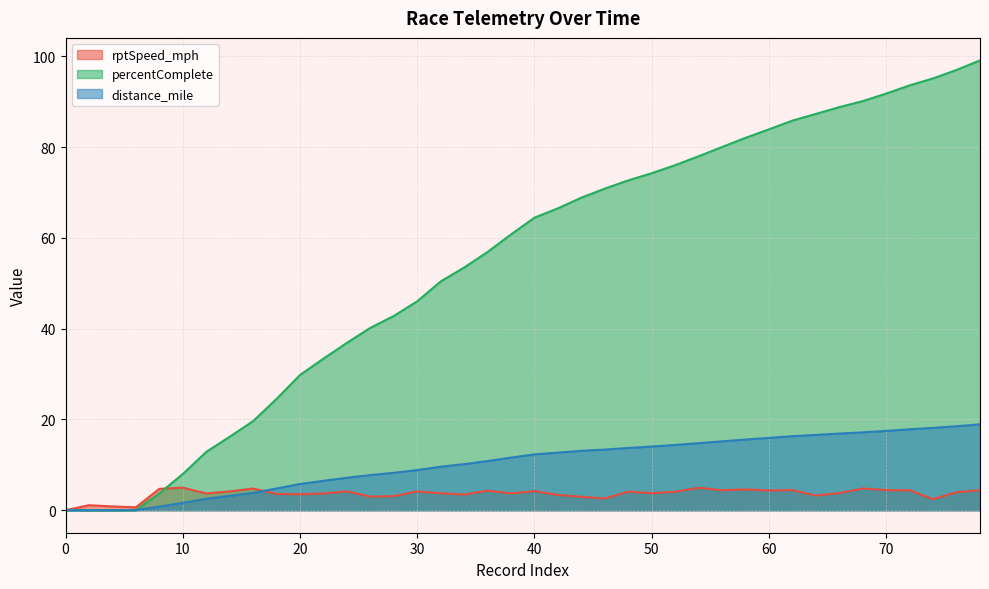

Which series ends up on top after the final intersection of percentComplete and rptSpeed_mph?

percentComplete